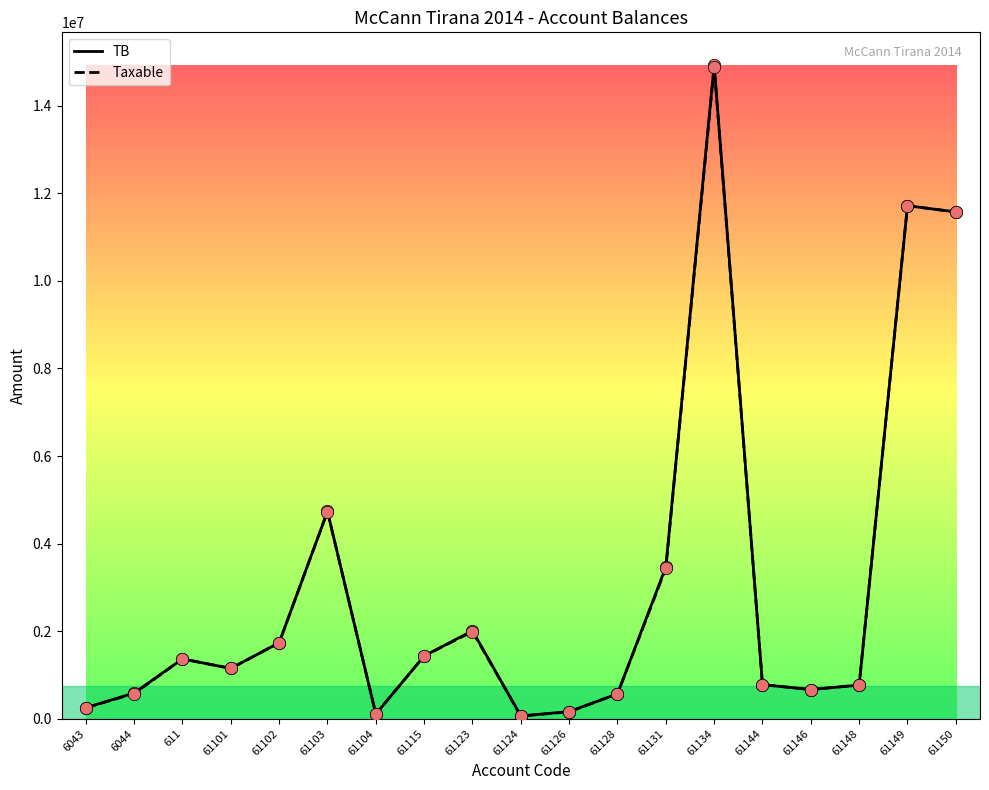

Is the value of Taxable at 61144 greater than the value of TB at 61124?

Yes